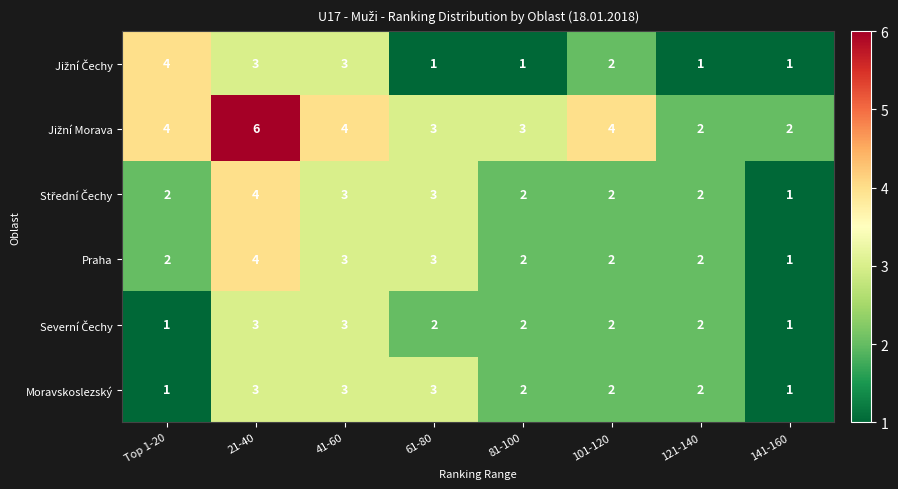

How many data points does each series have?

8